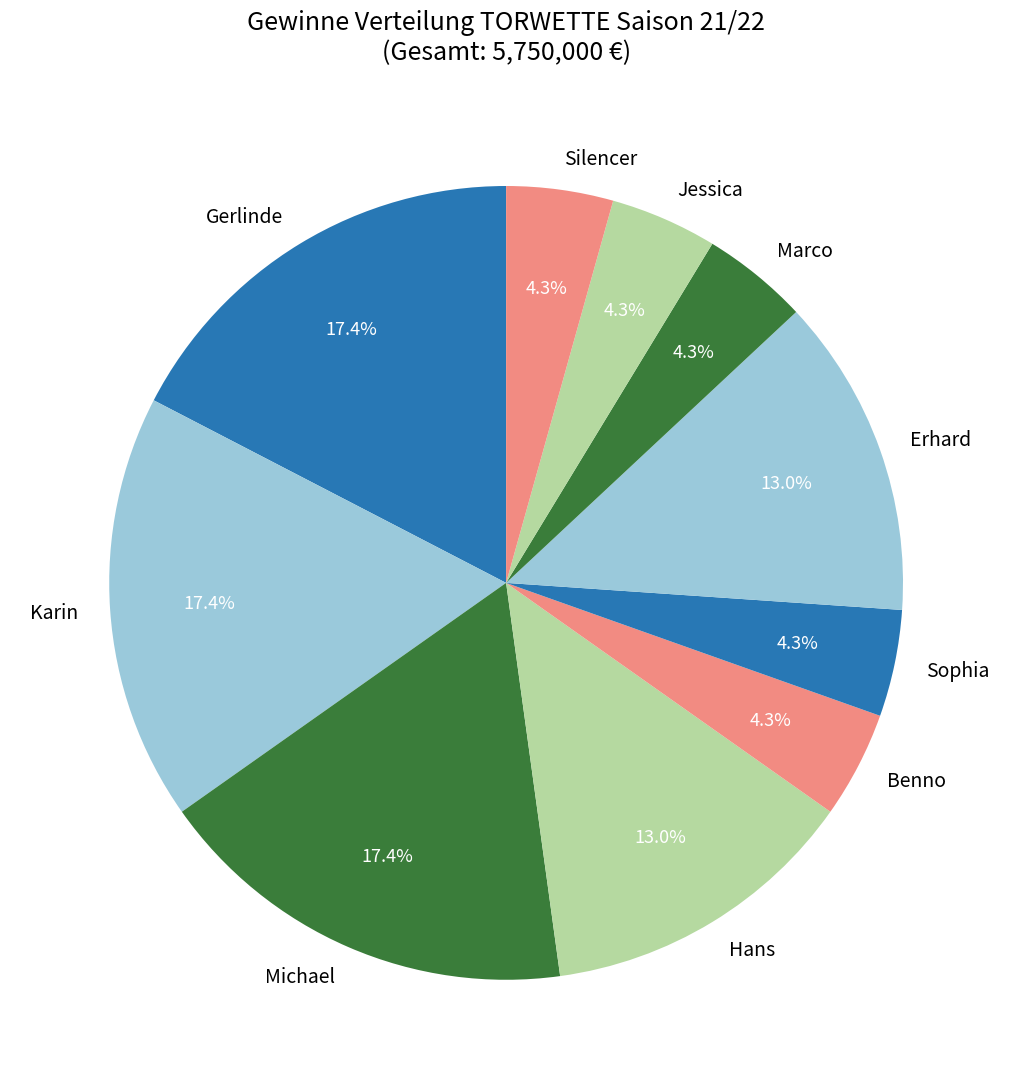

To the nearest percent, what is the average slice percentage?

10%